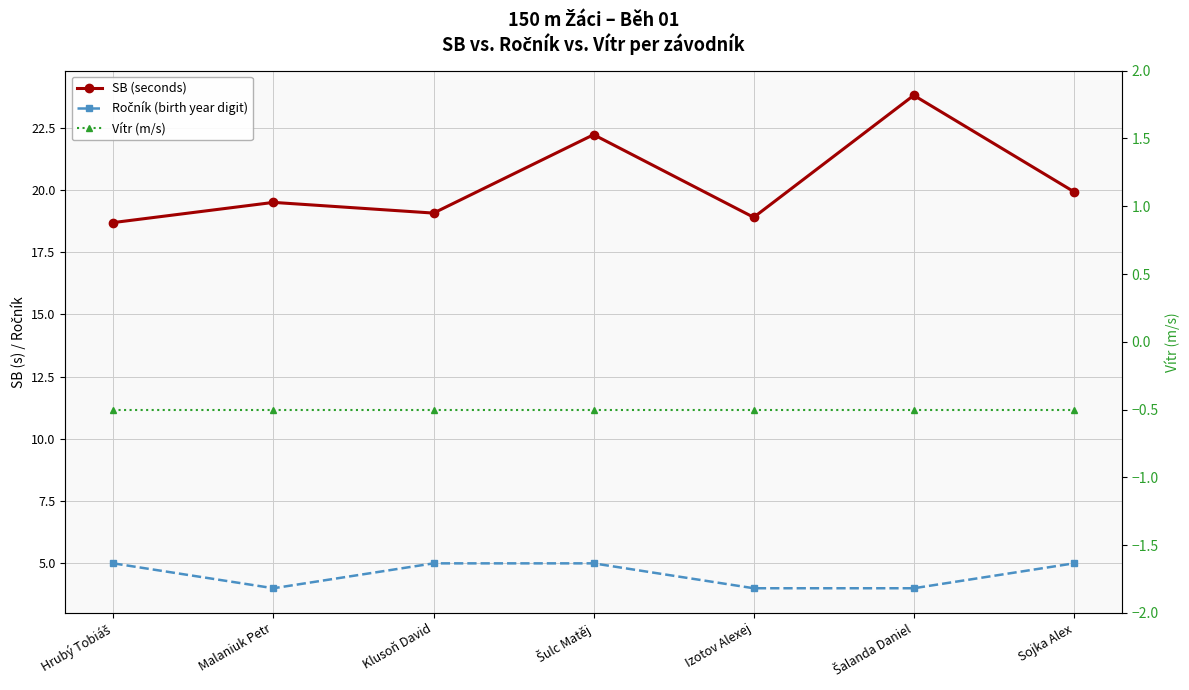

Reading right to left, transcribe all the data shown in this chart.

SB (seconds): 19.9	23.8	18.9	22.2	19.1	19.5	18.7
Ročník (birth year digit): 5.0	4.0	4.0	5.0	5.0	4.0	5.0
Vítr (m/s): -0.5	-0.5	-0.5	-0.5	-0.5	-0.5	-0.5